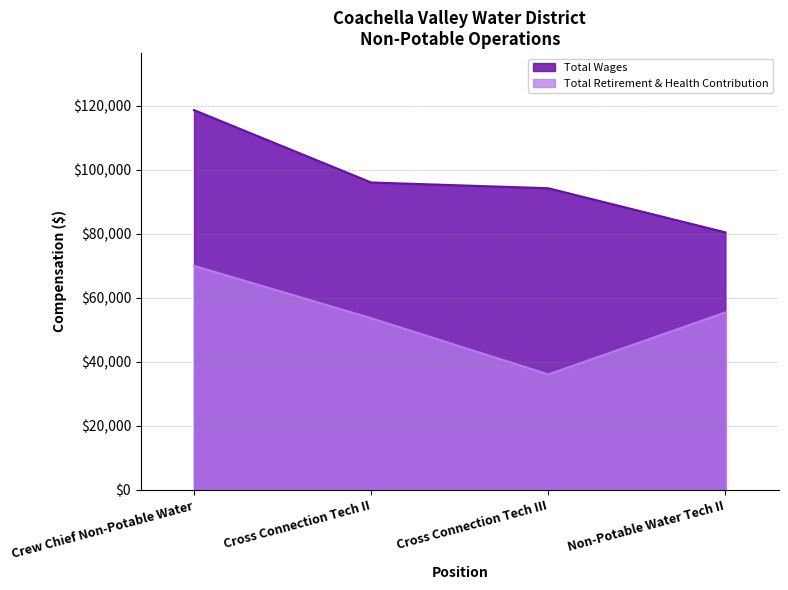

Which category has the highest value across all series?

Crew Chief Non-Potable Water